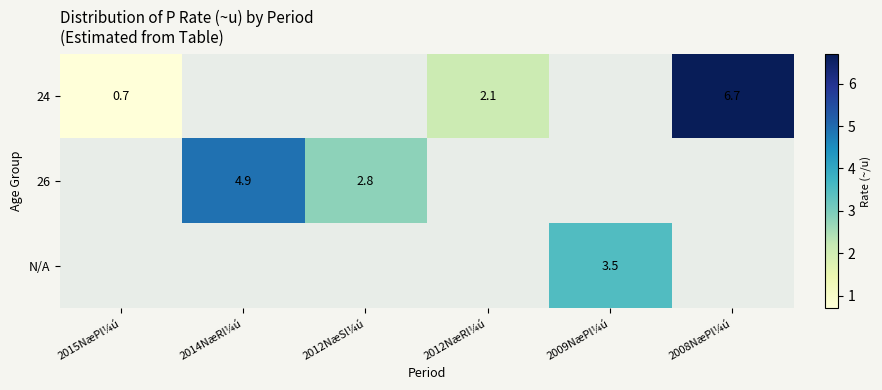

True or false: 24 has a value of 6.7 at 2008NæPl¼ú.

True